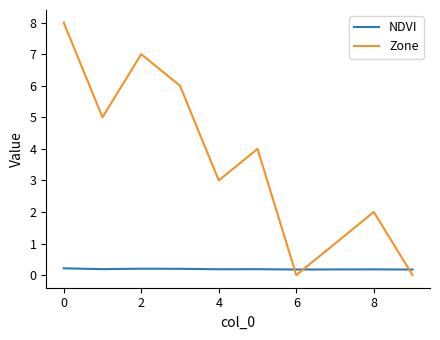

What is the greatest value displayed?

8.0